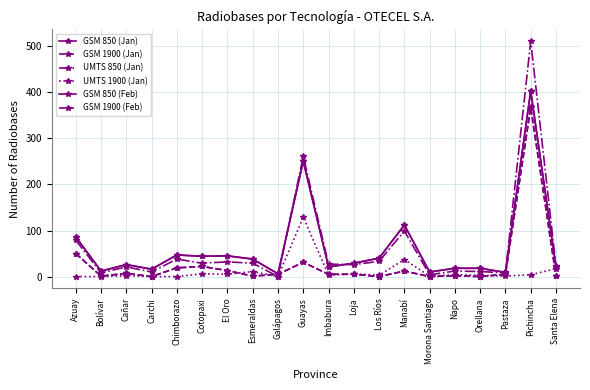

What is the value of the GSM 850 (Jan) point at the 6th from the left?

44